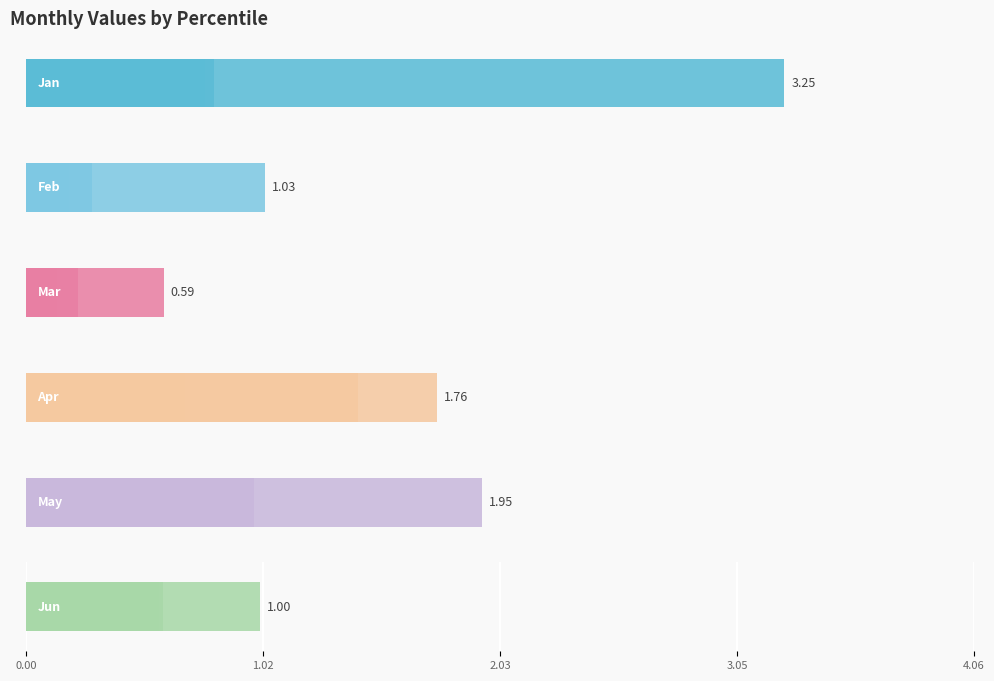

Read the Apr value at 3.05.

0.4